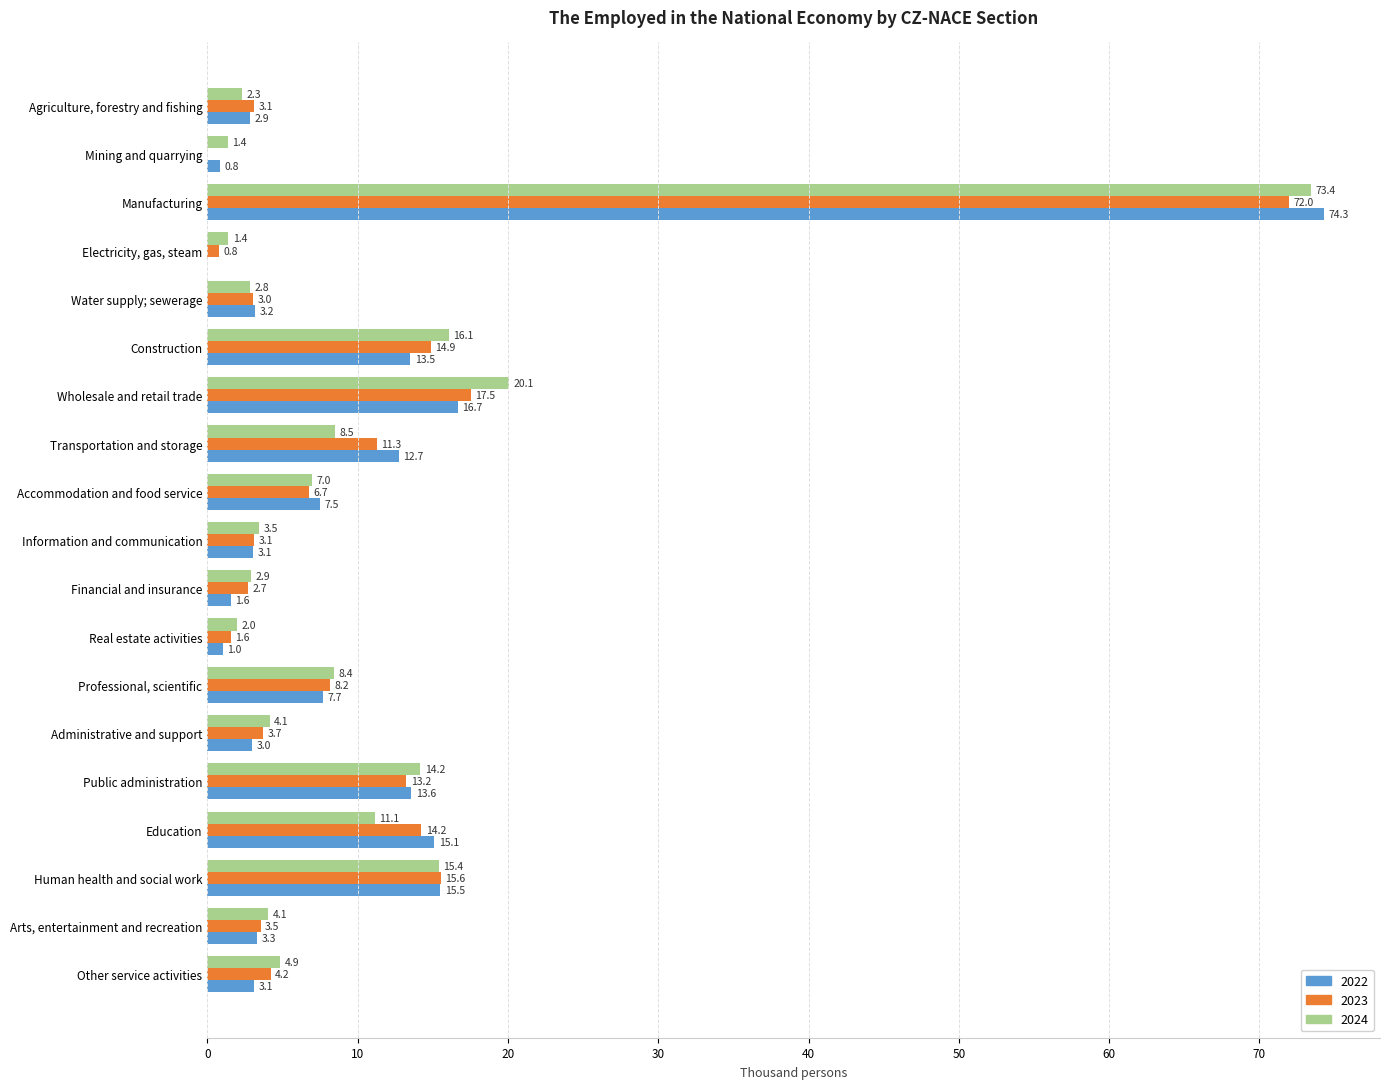

The 2022 series shows 3.1 at Other service activities. True or false?

True